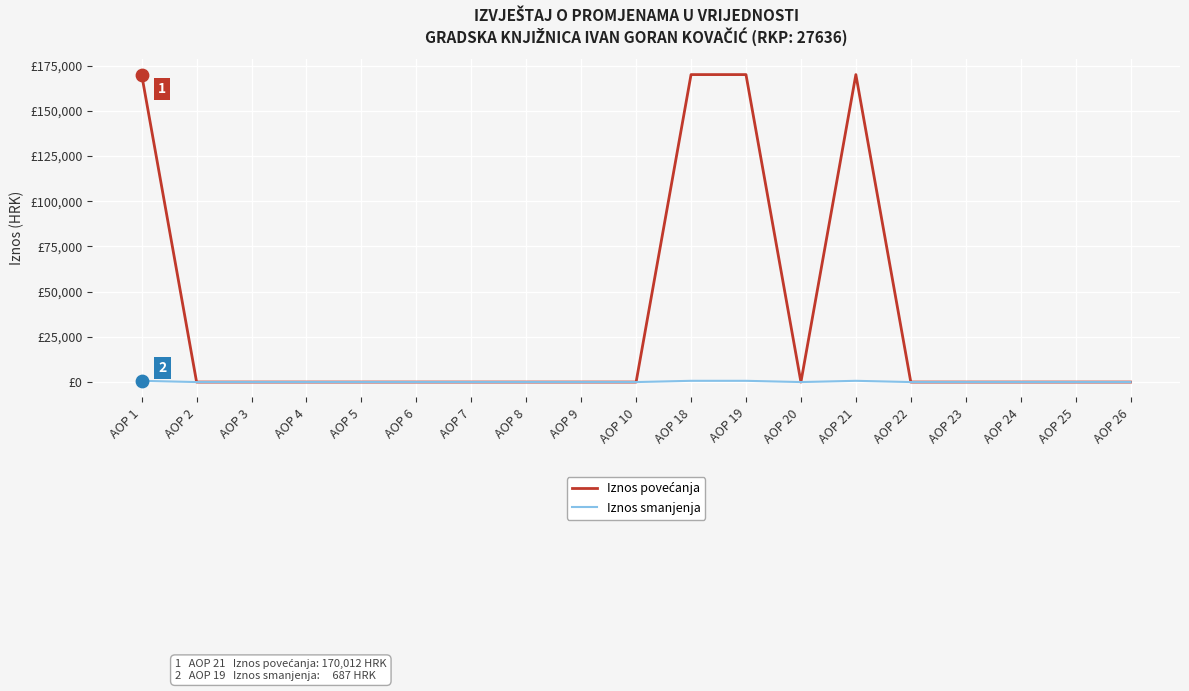

At how many categories does at least one series exceed 143674?

4